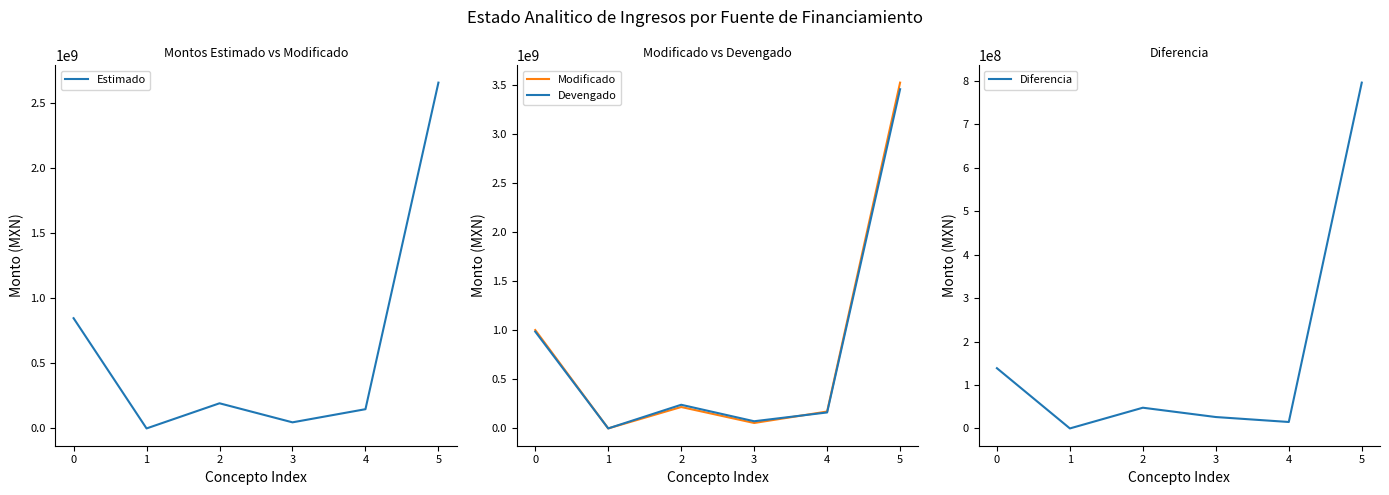

List the series in order of their peak value, highest first.

Modificado, Devengado, Estimado, Diferencia